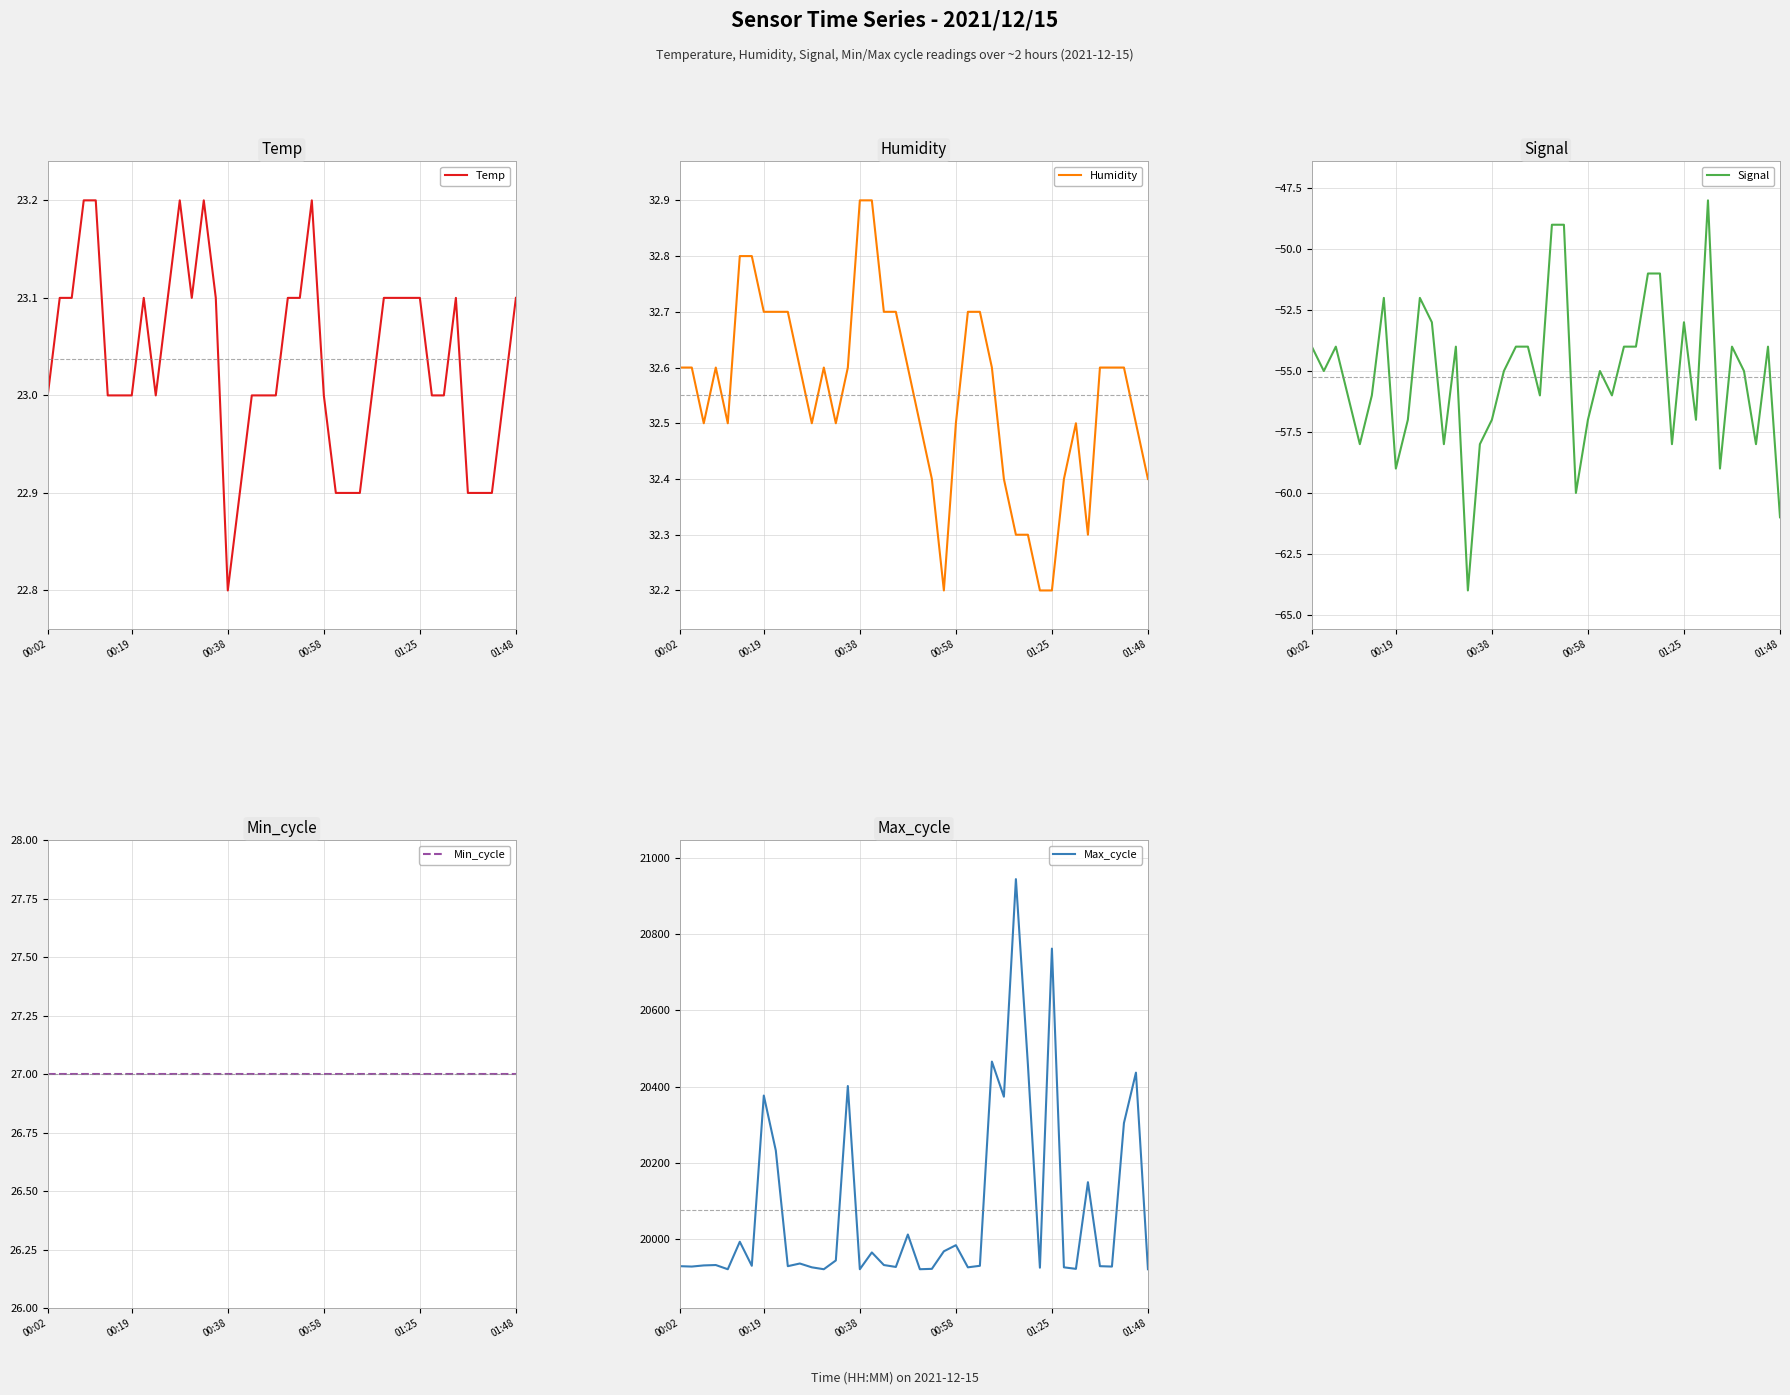

What is the difference between the maximum and minimum values in the Temp series?

0.4